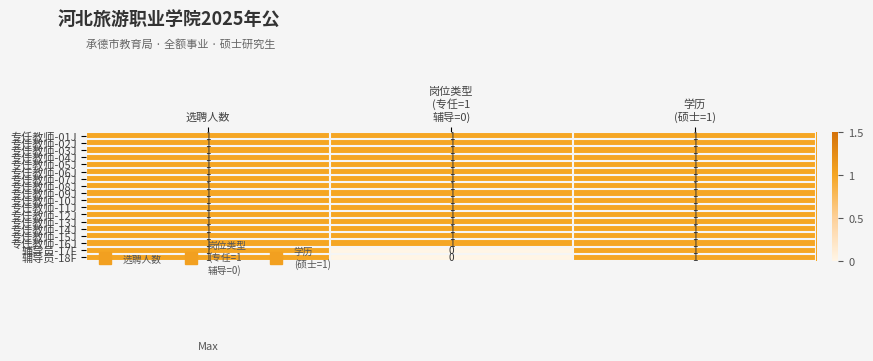

The value of 专任教师-11J at 选聘人数 is 1. True or false?

True